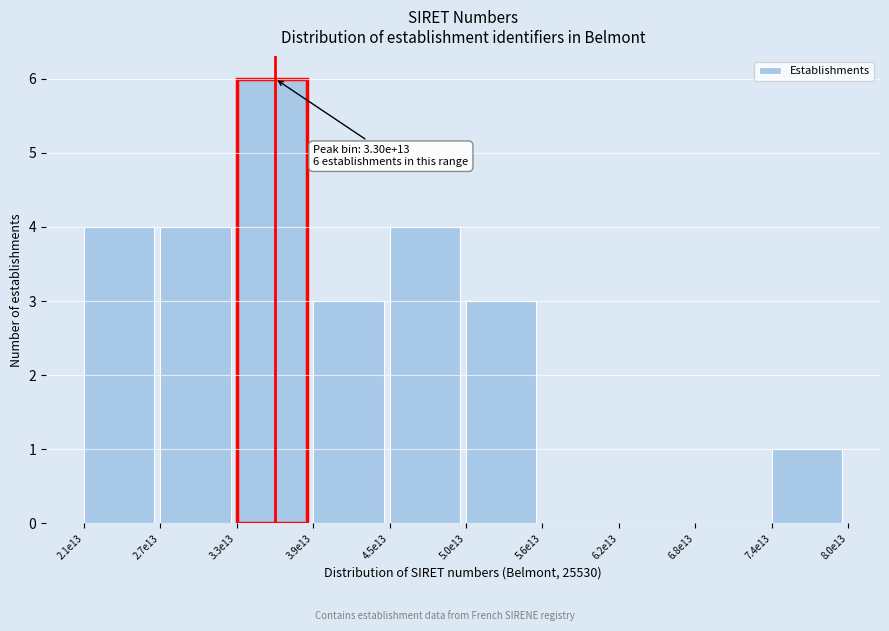

Reading left to right, transcribe all the data shown in this chart.

2.1e13=4	2.7e13=4	3.3e13=6	3.9e13=3	4.5e13=4	5.0e13=3	5.6e13=0	6.2e13=0	6.8e13=0	7.4e13=1